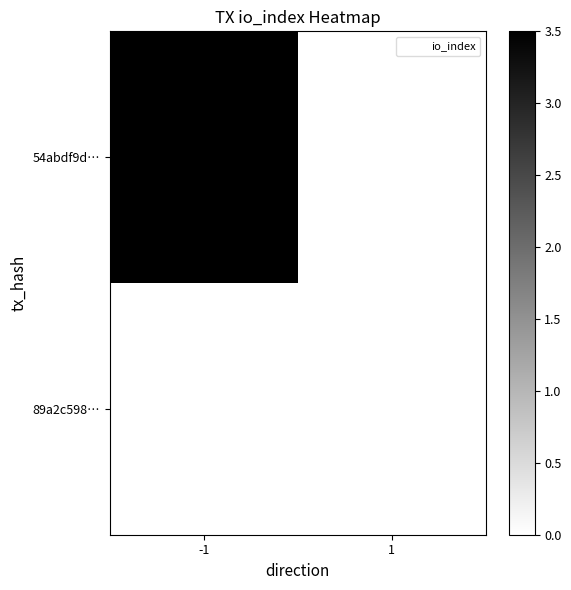

How many data points does each series have?

2